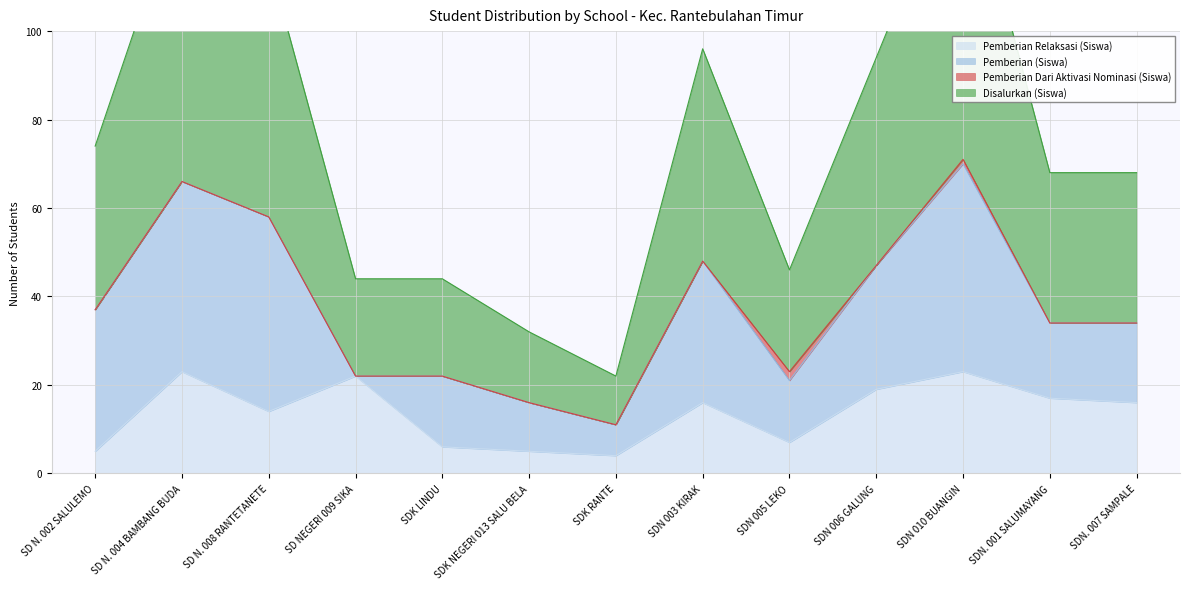

What is the difference between the maximum and minimum values in the Pemberian Relaksasi (Siswa) series?

19